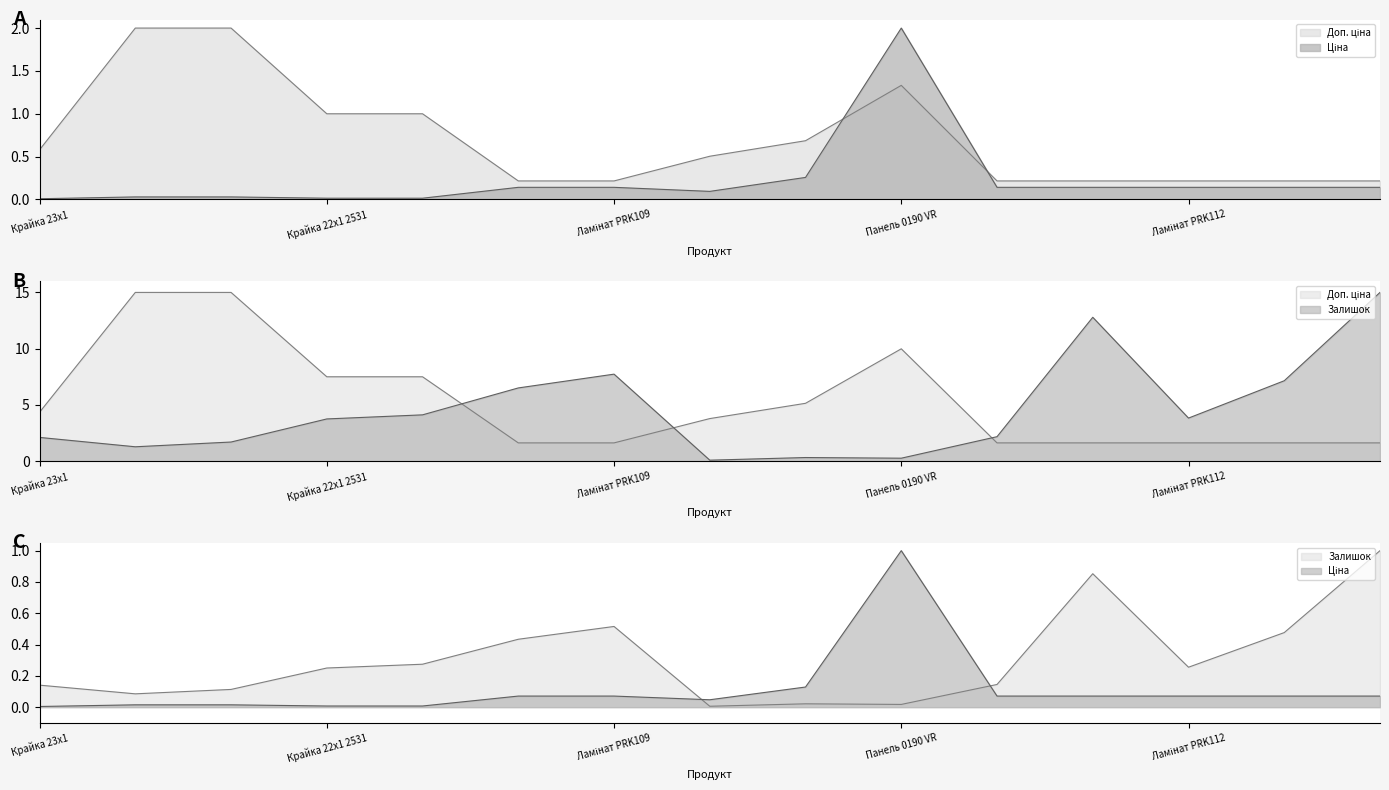

What is the value of the Залишок point at the 5th from the left?

4.1